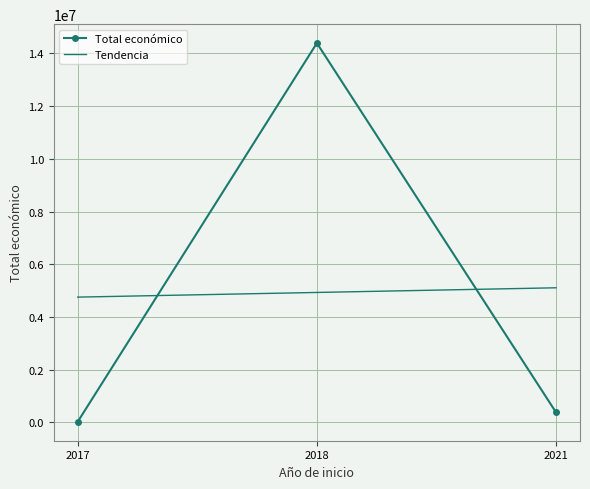

At which category is the sum across all series the highest?

2018